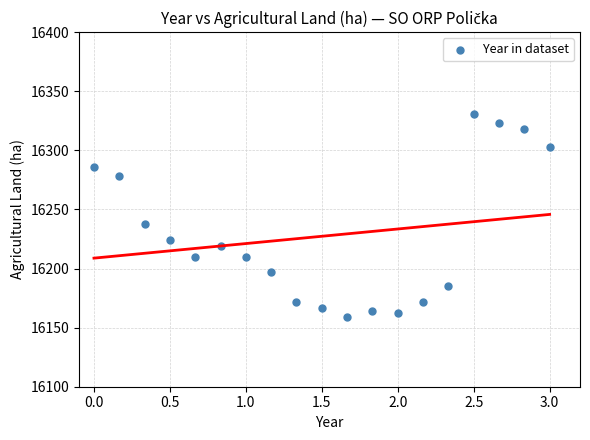

What Y value in the scatter plot is closest to 16244?

16237.9